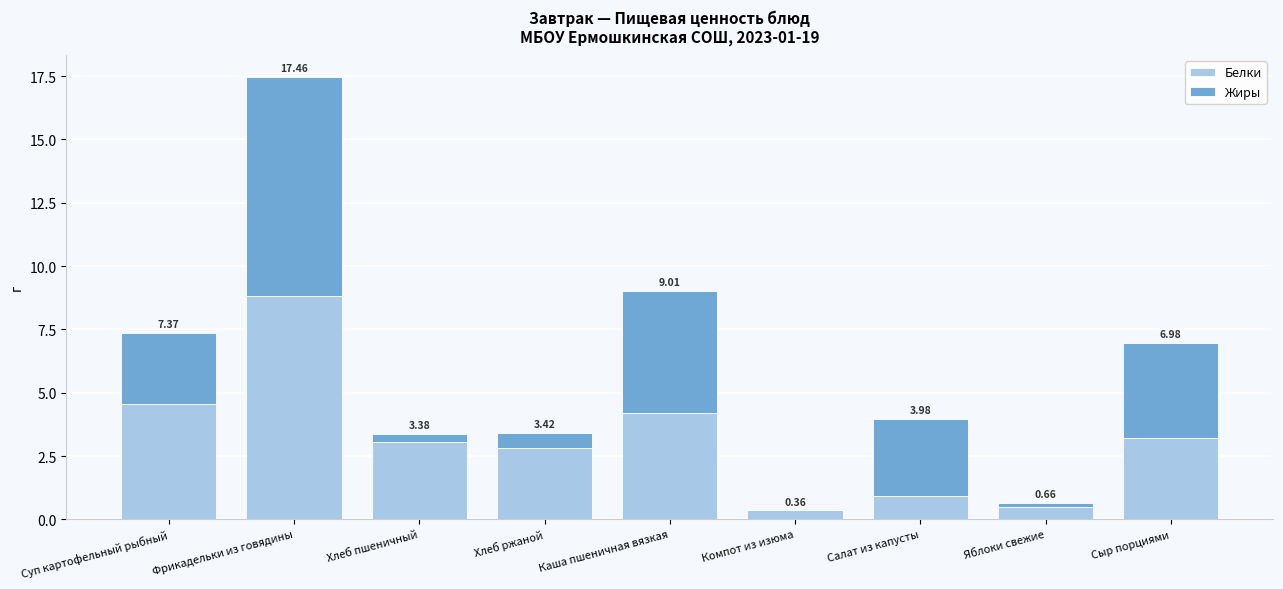

What is the label of the 5th bar from the right?

Каша пшеничная вязкая